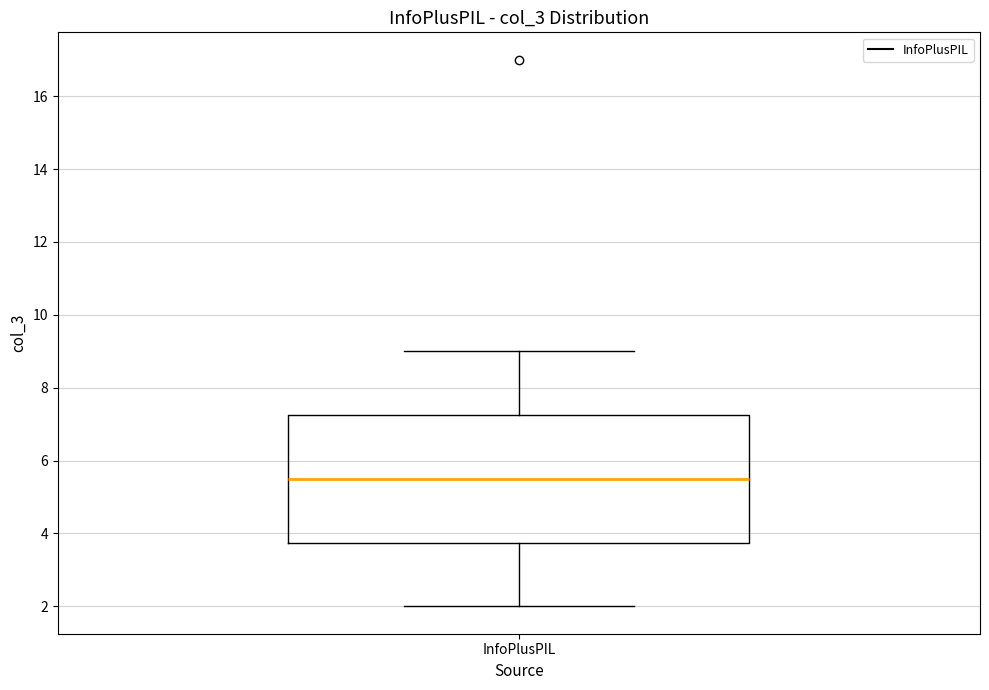

Transcribe this box plot: give where the median line is, the range the box spans, and where the two whiskers end, as read against the y-axis. The values are not printed on the chart, so give them approximately, as read against the axis.

median 5.6, box 3.8 to 7.2, whiskers 2.0 to 9.0